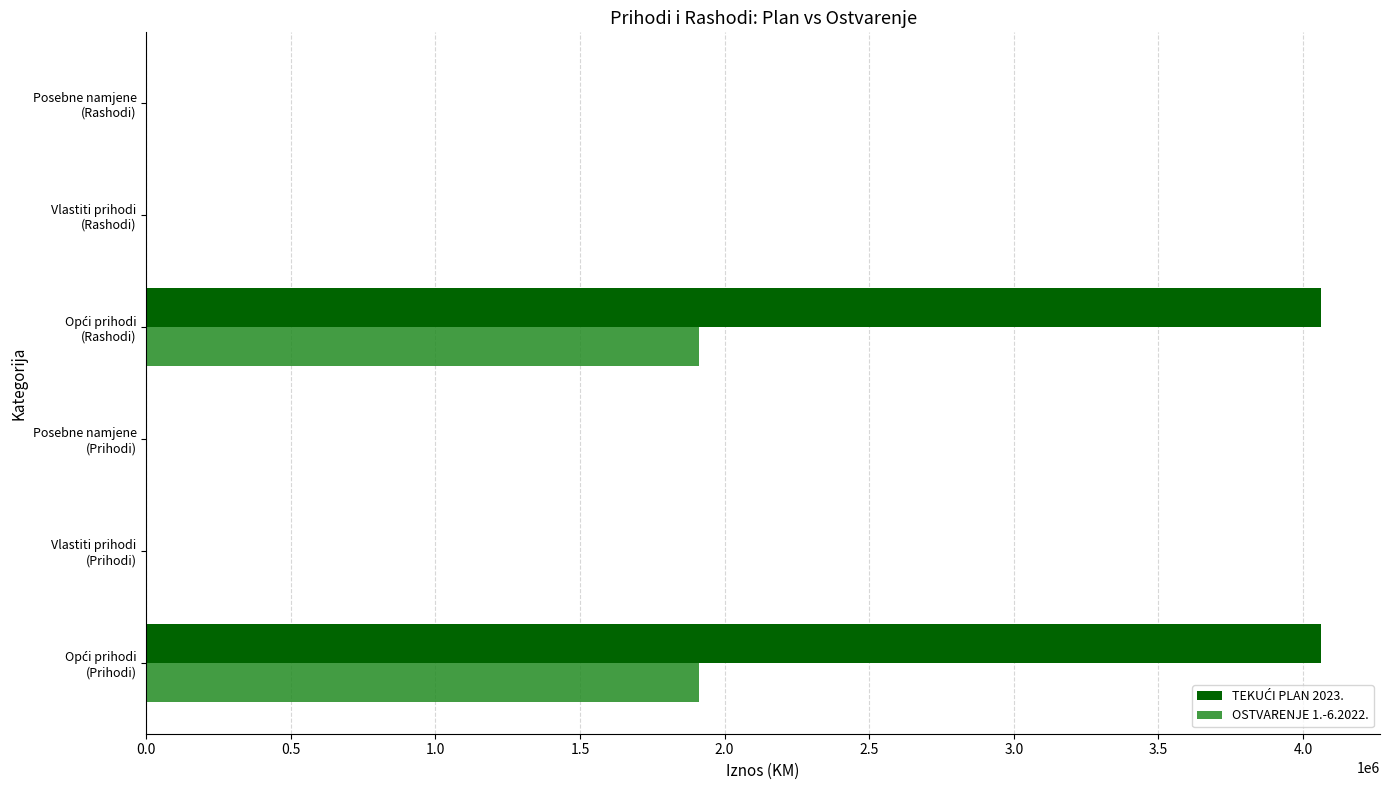

What is the maximum value shown in the chart?

4063364.0